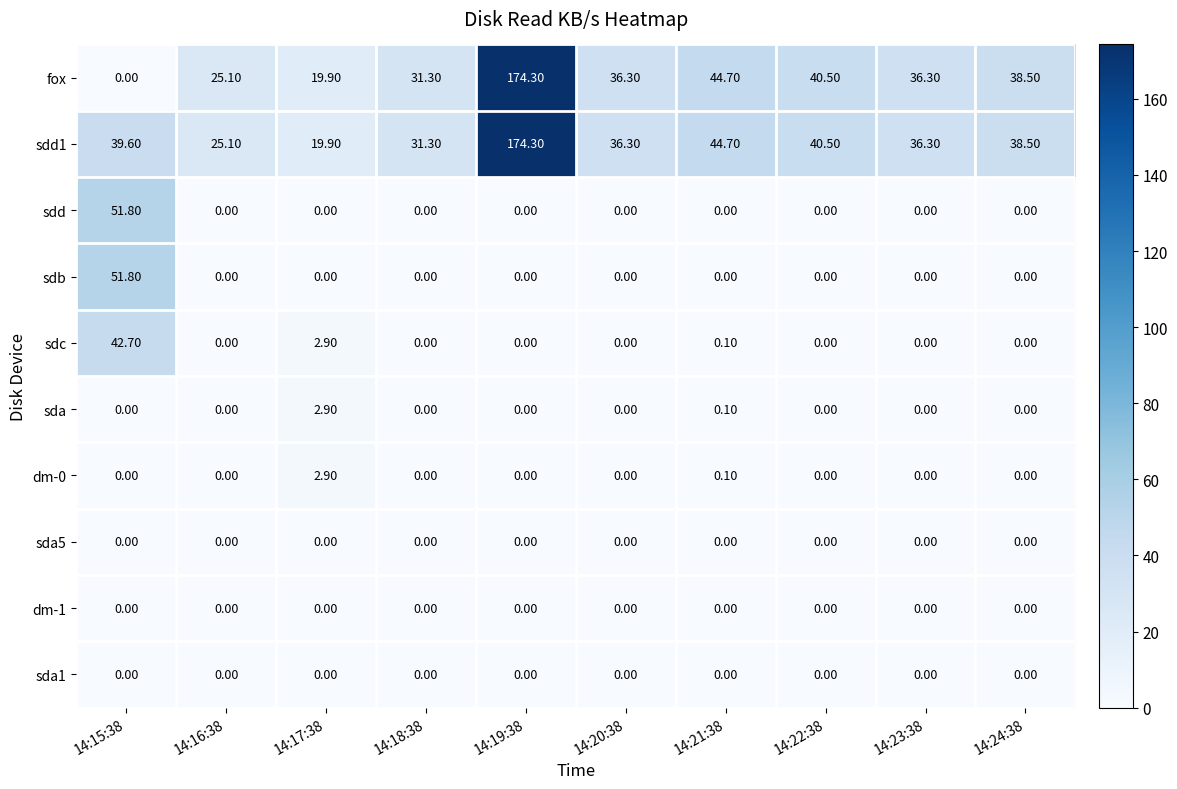

What is the difference between the highest and lowest values at 14:23:38?

36.3